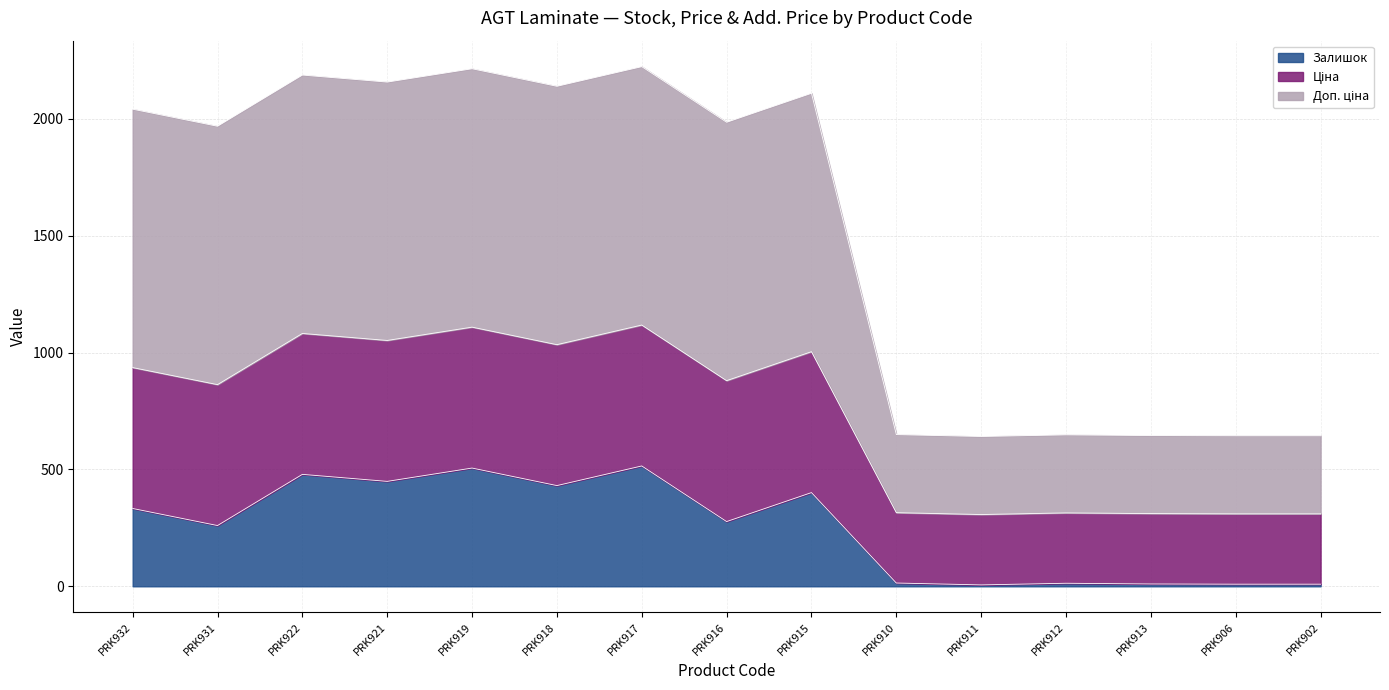

True or false: Залишок has a value of 832.0 at PRK917.

False